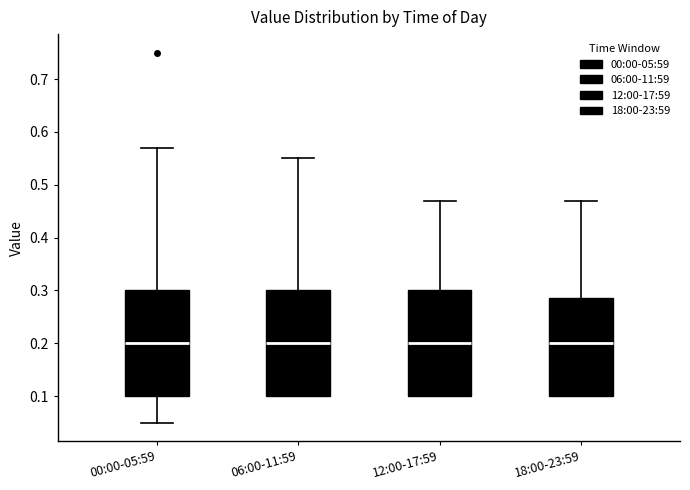

Reading left to right, read every box against the y-axis: the position of its median line, the range the box covers, and the ends of its whiskers. The values are not printed on the chart, so give them approximately, as read against the axis.

00:00-05:59: median 0.20, box 0.10 to 0.30, whiskers 0.05 to 0.57
06:00-11:59: median 0.20, box 0.10 to 0.30, whiskers 0.10 to 0.55
12:00-17:59: median 0.20, box 0.10 to 0.30, whiskers 0.10 to 0.47
18:00-23:59: median 0.20, box 0.10 to 0.29, whiskers 0.10 to 0.47